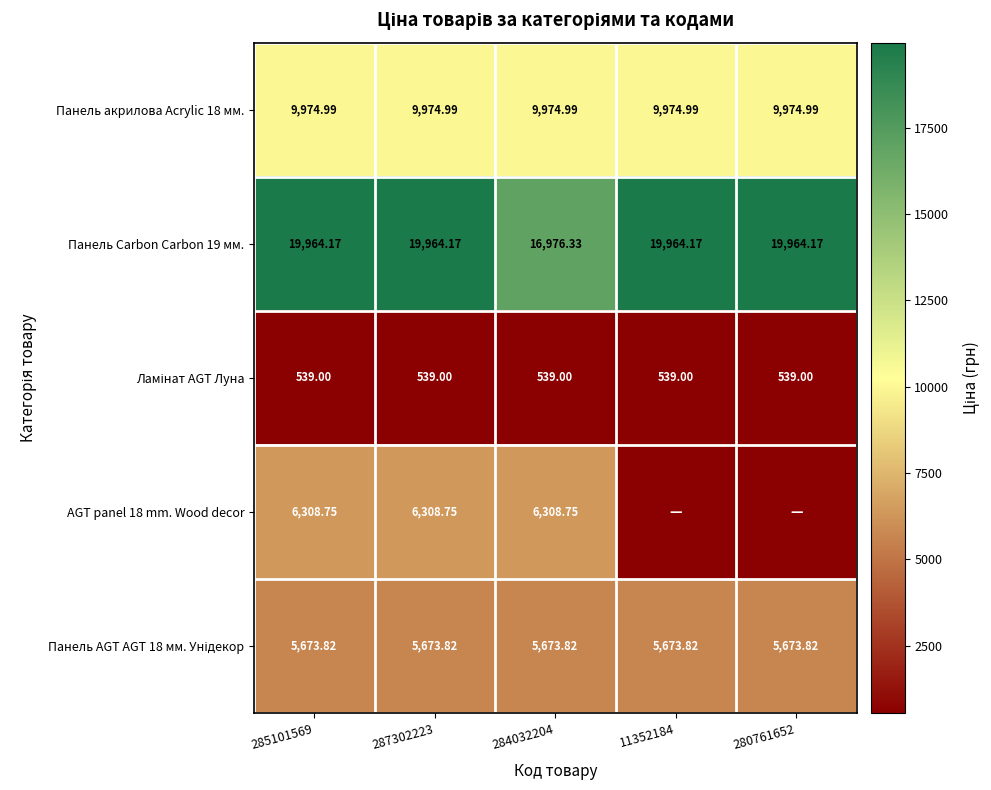

What is the sum of the Панель акрилова Acrylic 18 мм. values at 11352184 and 285101569?

19950.0